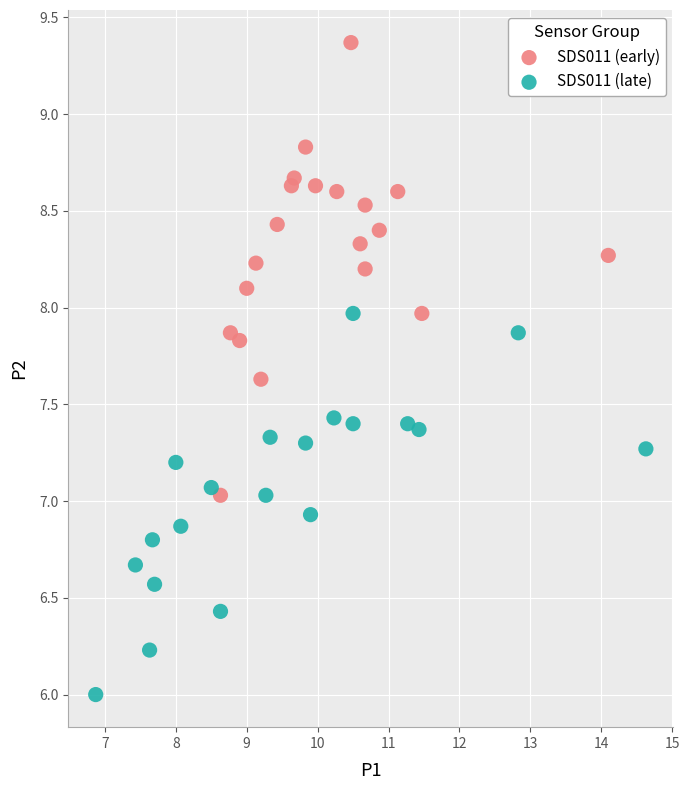

Which series reaches the maximum Y coordinate?

SDS011 (early)